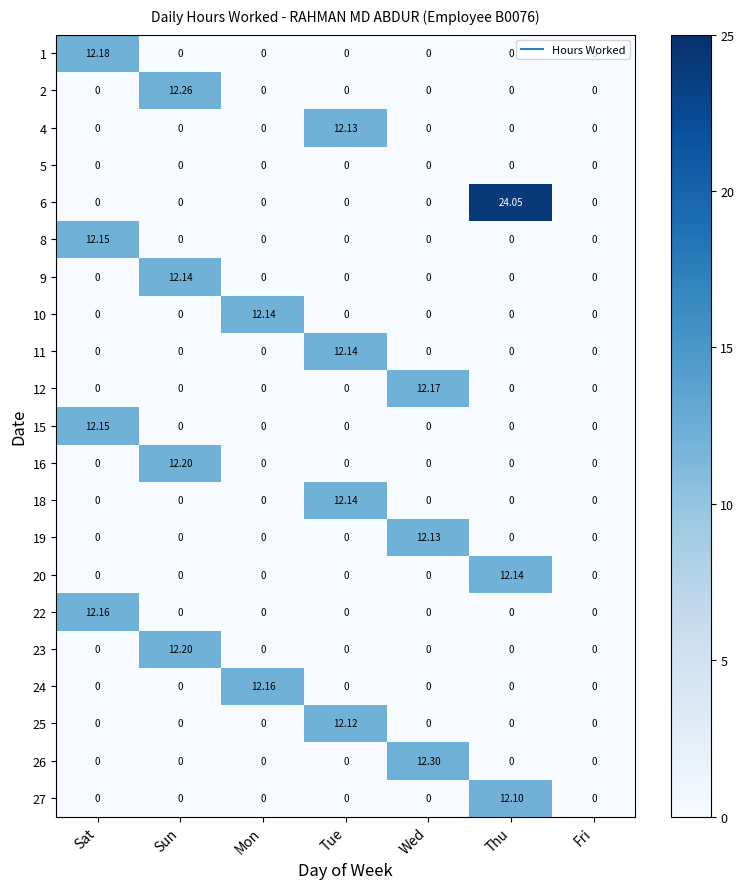

At which category is the sum across all series the highest?

Sun